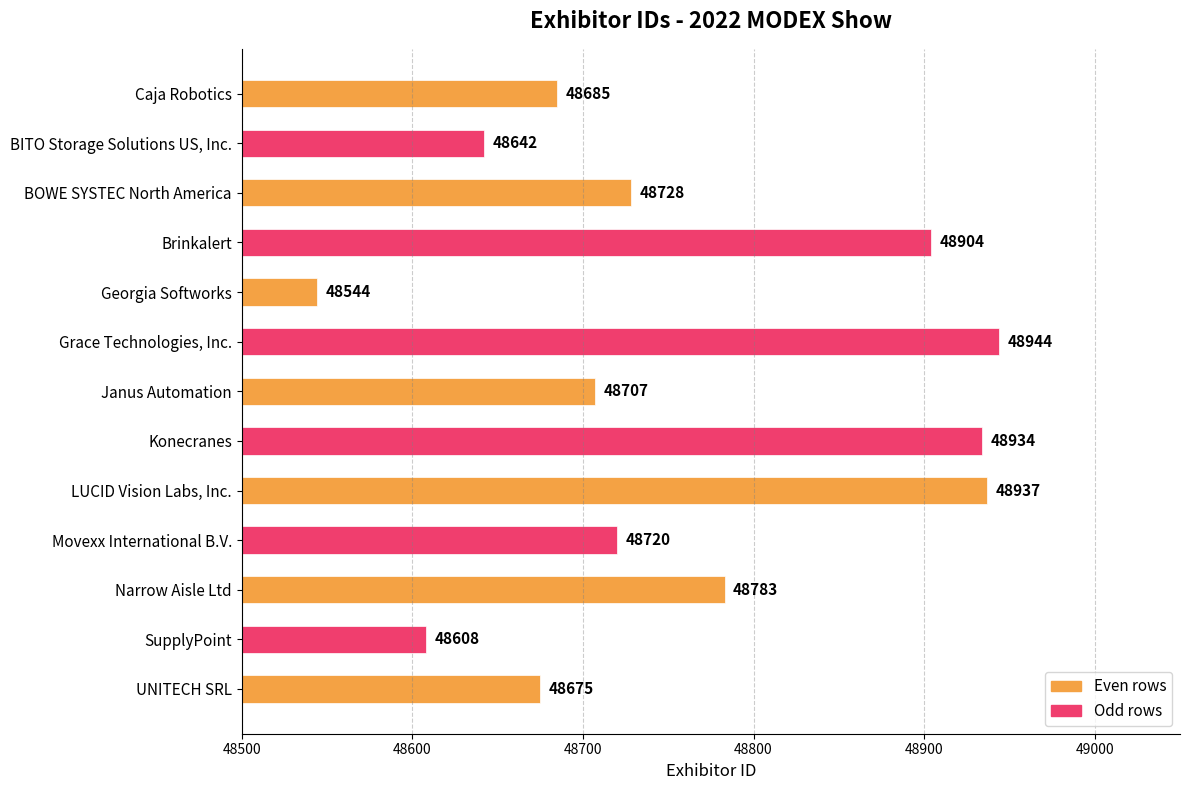

At which category does the chart reach its minimum across all series?

Georgia Softworks